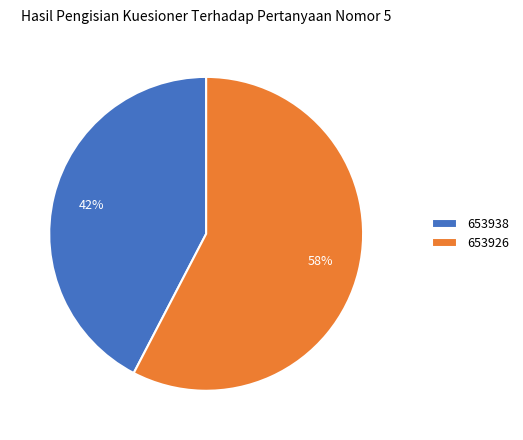

To the nearest percent, what percentage of the pie is 653938?

42%